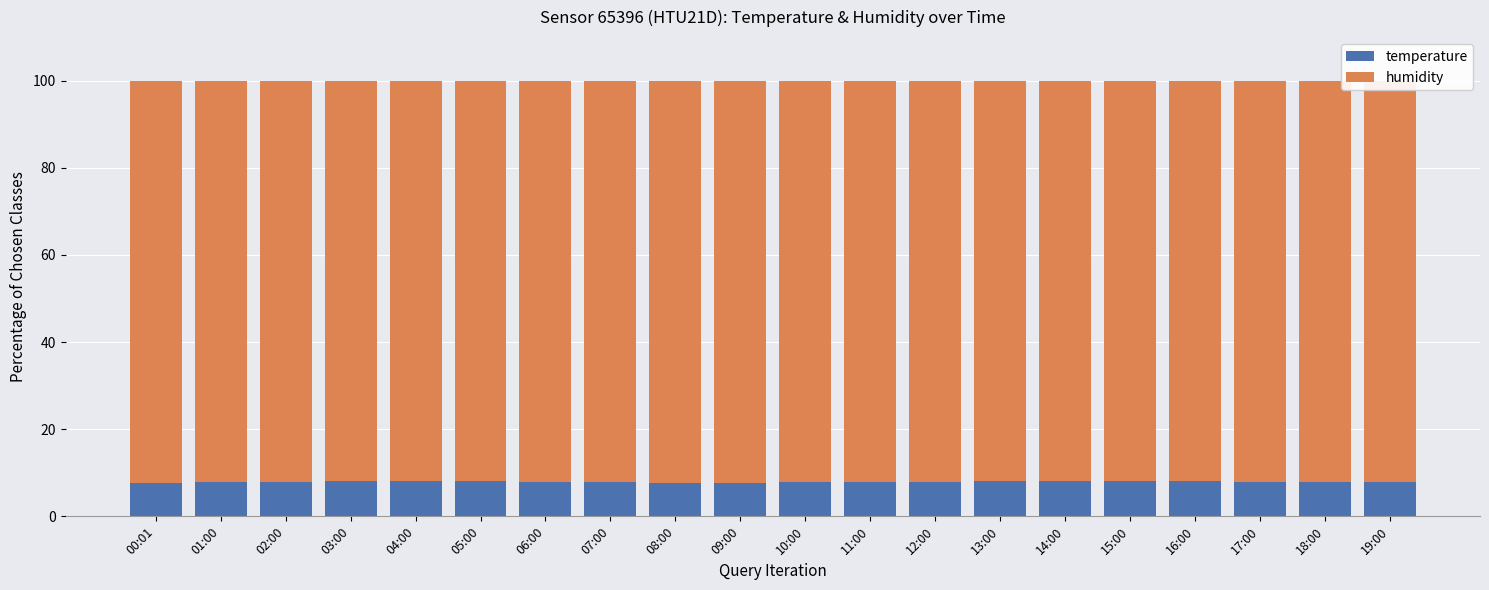

What is the difference between the maximum and second lowest values in the temperature series?

0.5